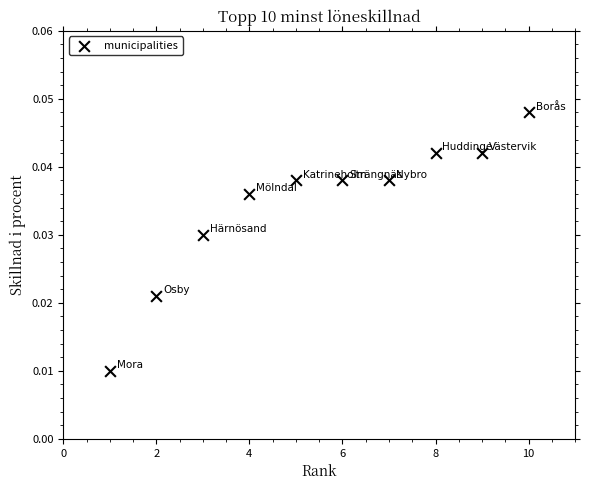

What is the range of X values (max minus min)?

9.0